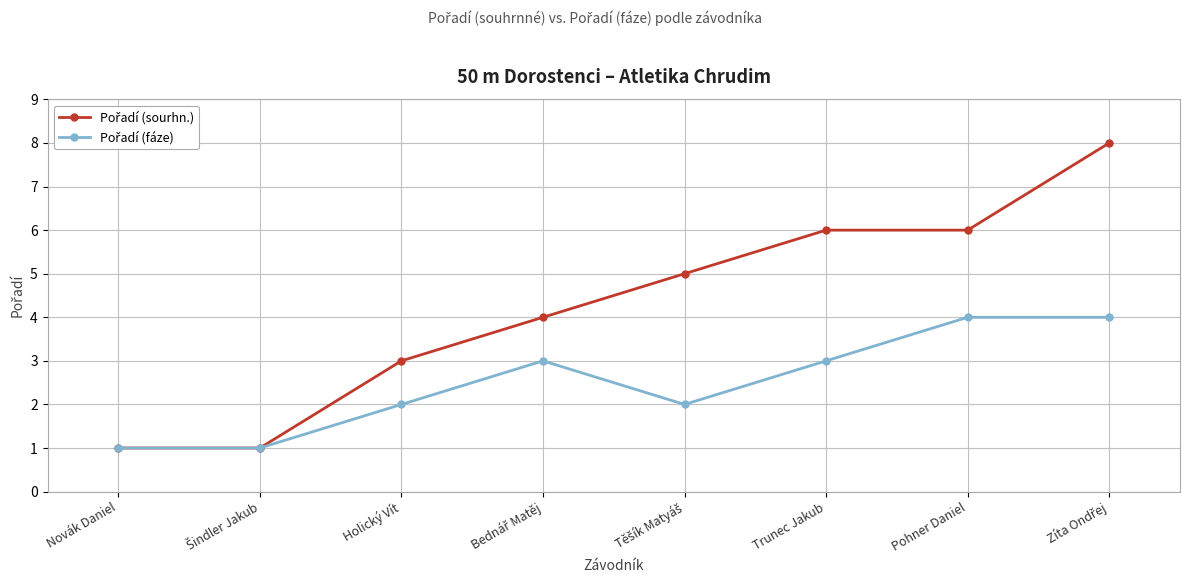

How many lines are shown in the chart?

2